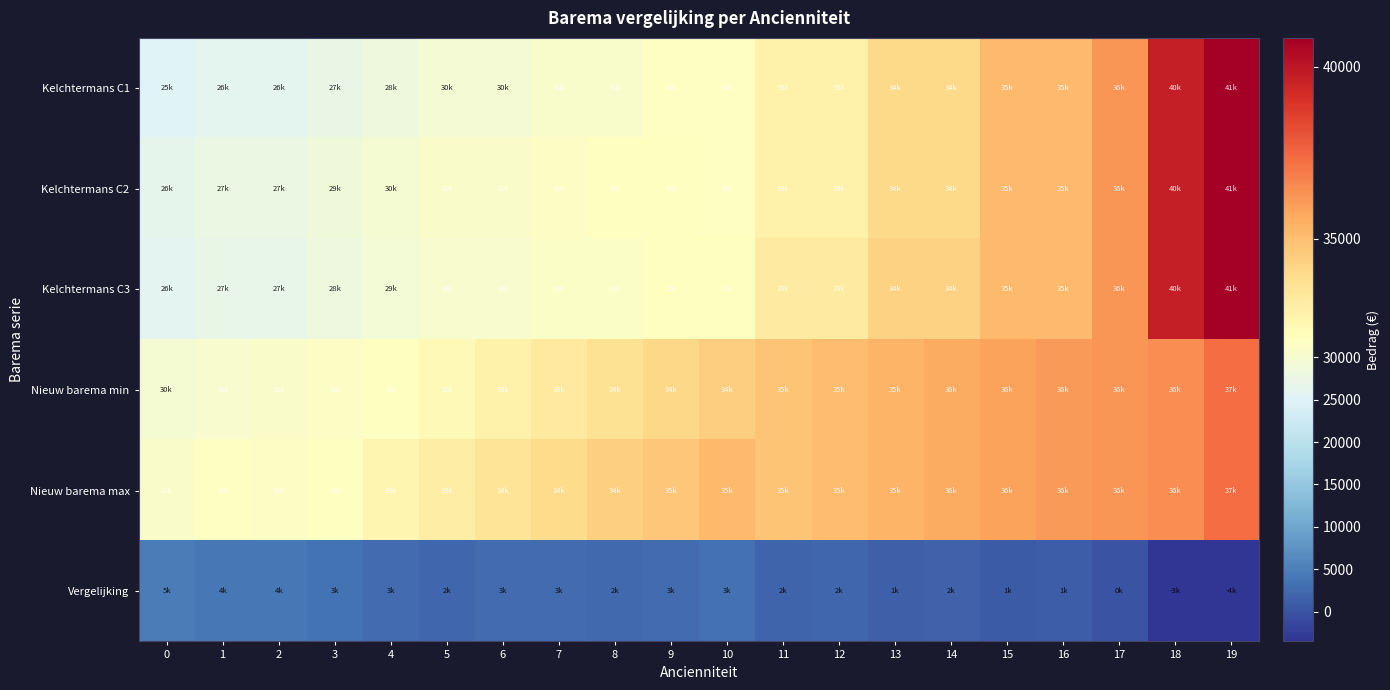

Which category has the highest value across all series?

19